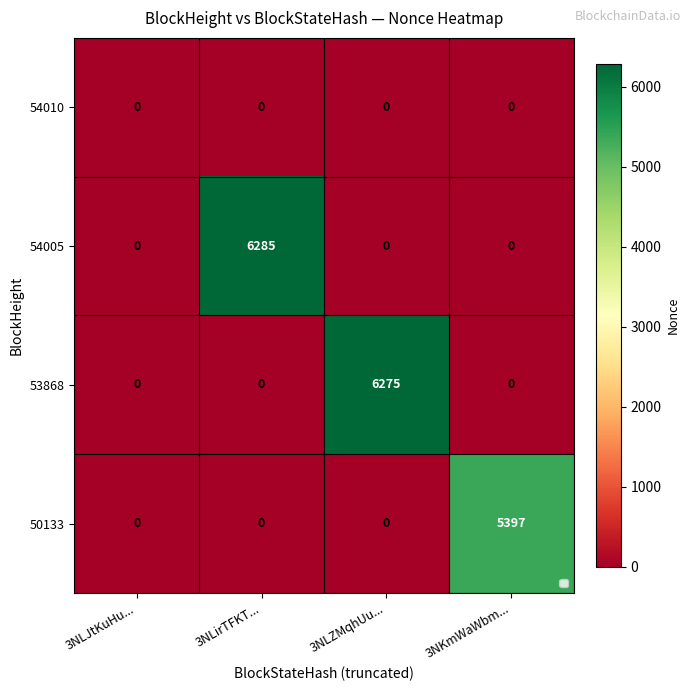

The value of 54010 at 3NLZMqhUu... is 0. True or false?

True